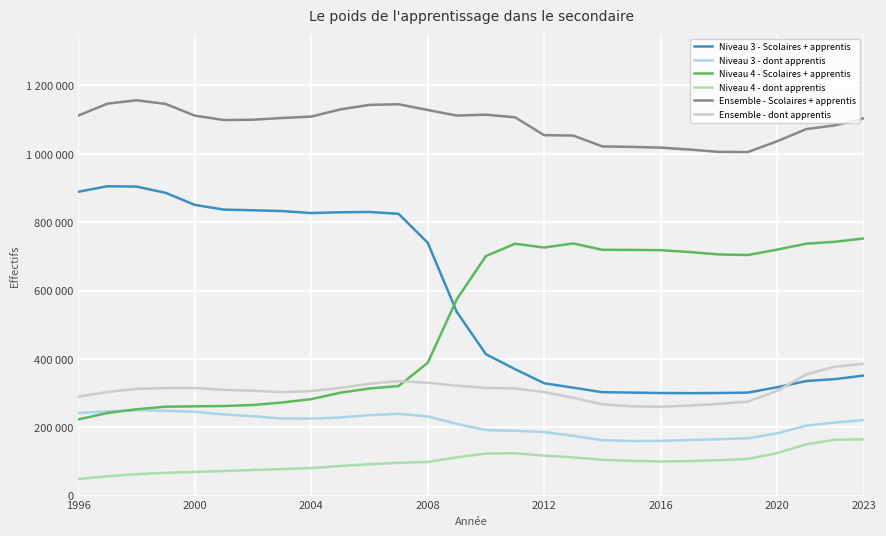

What are all the series names shown in the legend?

Niveau 3 - Scolaires + apprentis, Niveau 3 - dont apprentis, Niveau 4 - Scolaires + apprentis, Niveau 4 - dont apprentis, Ensemble - Scolaires + apprentis, Ensemble - dont apprentis